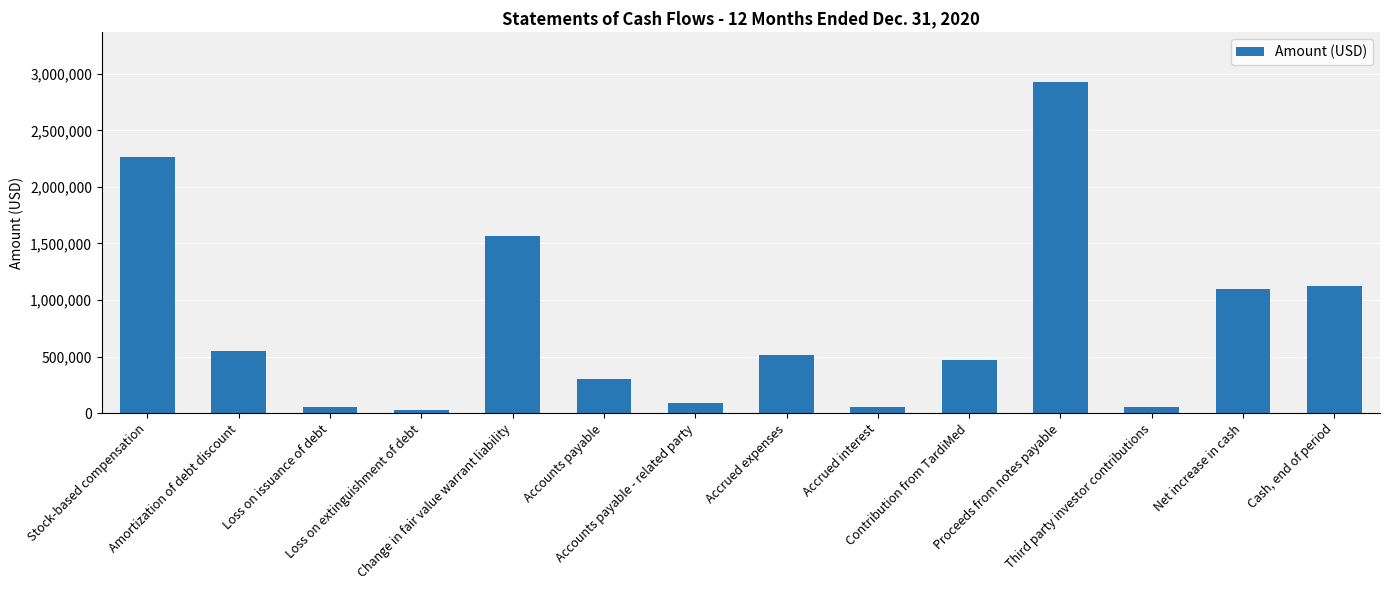

What is the greatest value displayed?

2927500